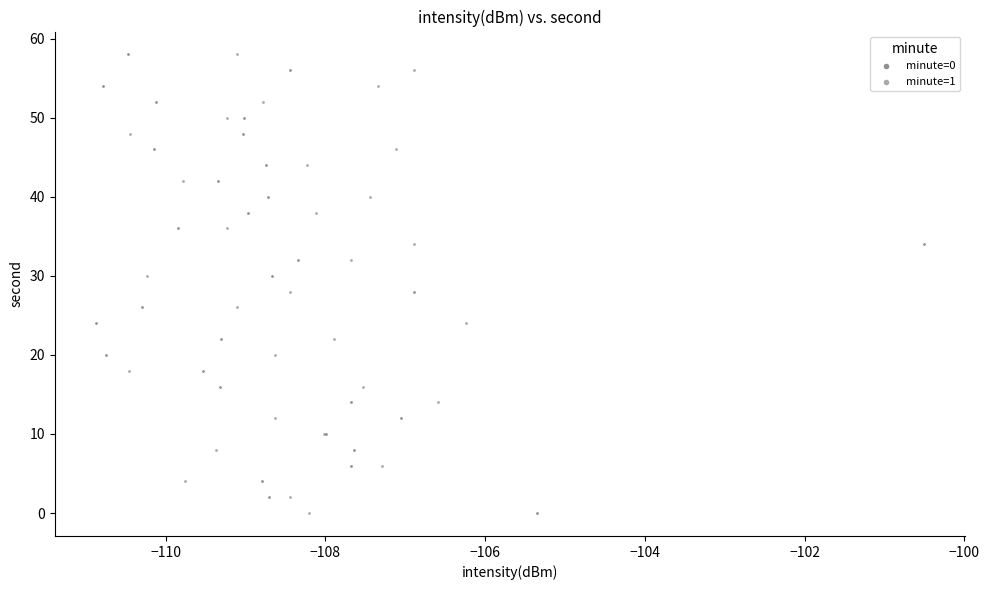

What are all the series names shown in the legend?

minute=0, minute=1